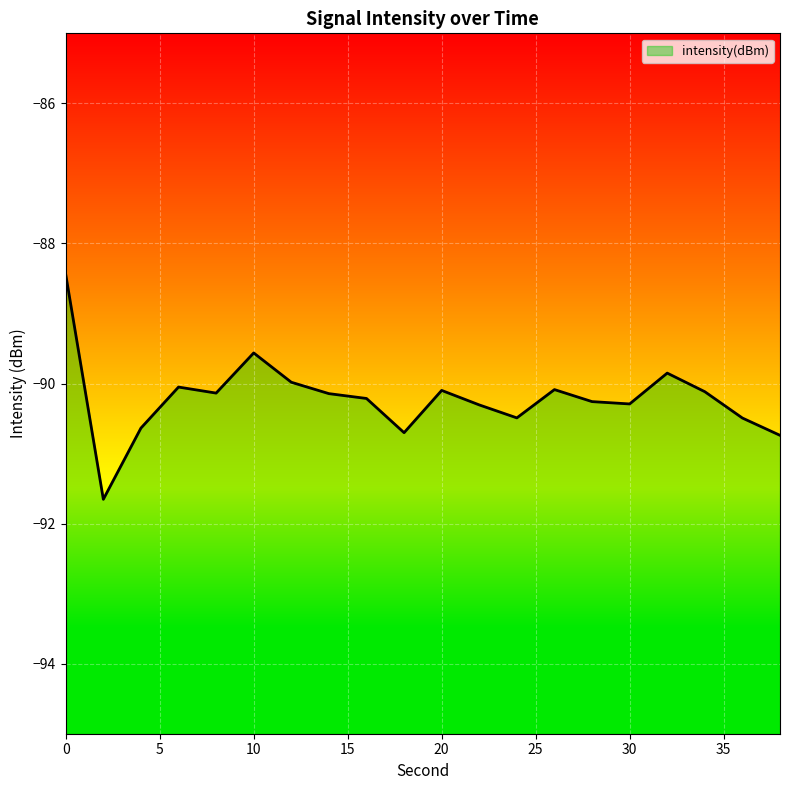

What is the average value?

-90.2